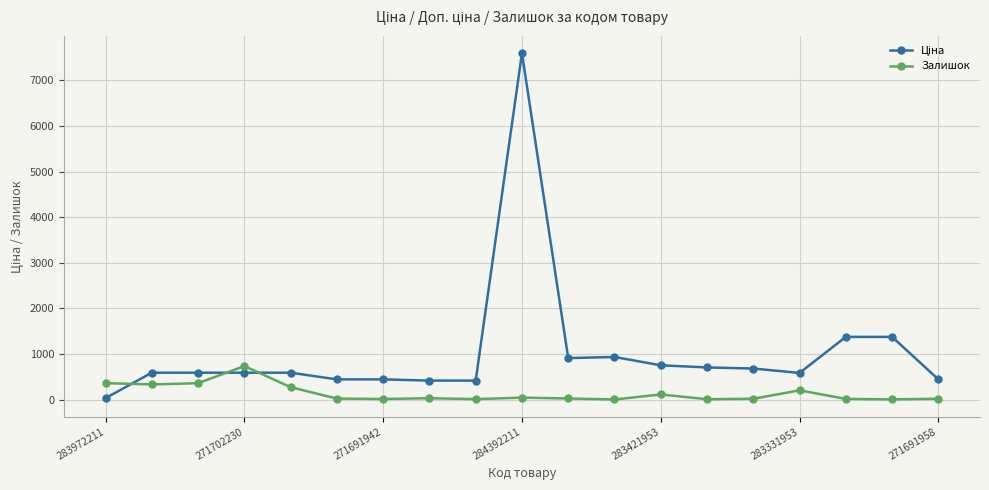

True or false: Залишок has more than 2 points higher than both neighbors.

True